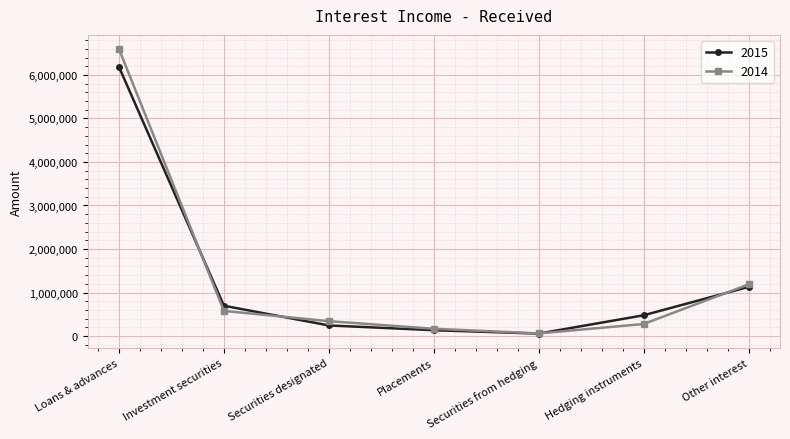

What is the maximum value shown in the chart?

6593718